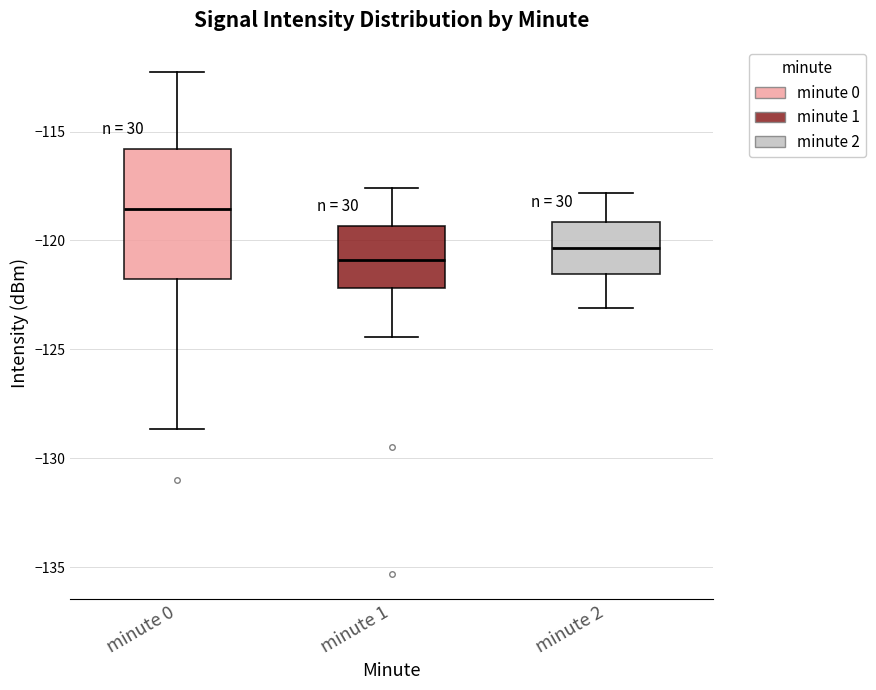

Which box is the tallest, from its lower edge to its upper edge?

minute 0